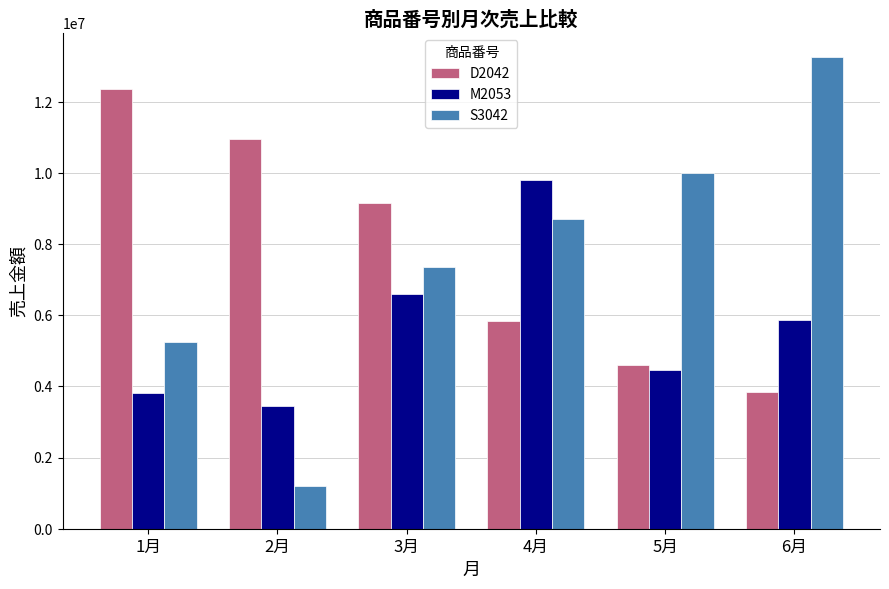

At which category does the chart reach its minimum across all series?

2月